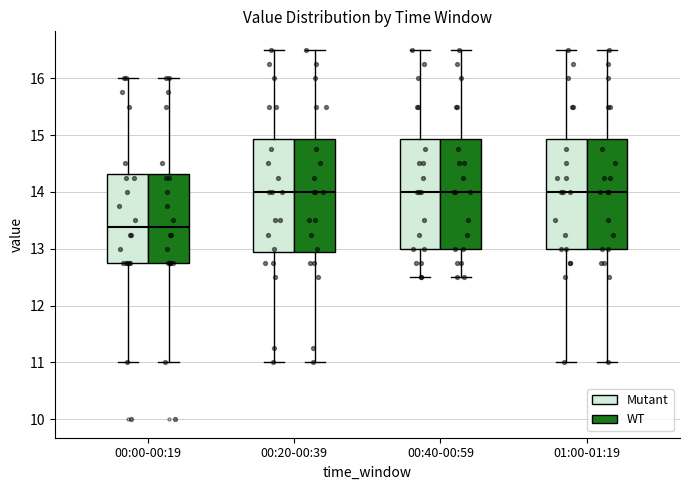

Reading left to right, read every box against the y-axis: the position of its median line, the range the box covers, and the ends of its whiskers. The values are not printed on the chart, so give them approximately, as read against the axis.

00:00-00:19 (Mutant): median 13.4, box 12.8 to 14.3, whiskers 11.0 to 16.0
00:00-00:19 (WT): median 13.4, box 12.8 to 14.3, whiskers 11.0 to 16.0
00:20-00:39 (Mutant): median 14.0, box 12.9 to 14.9, whiskers 11.0 to 16.5
00:20-00:39 (WT): median 14.0, box 12.9 to 14.9, whiskers 11.0 to 16.5
00:40-00:59 (Mutant): median 14.0, box 13.0 to 14.9, whiskers 12.5 to 16.5
00:40-00:59 (WT): median 14.0, box 13.0 to 14.9, whiskers 12.5 to 16.5
01:00-01:19 (Mutant): median 14.0, box 13.0 to 14.9, whiskers 11.0 to 16.5
01:00-01:19 (WT): median 14.0, box 13.0 to 14.9, whiskers 11.0 to 16.5